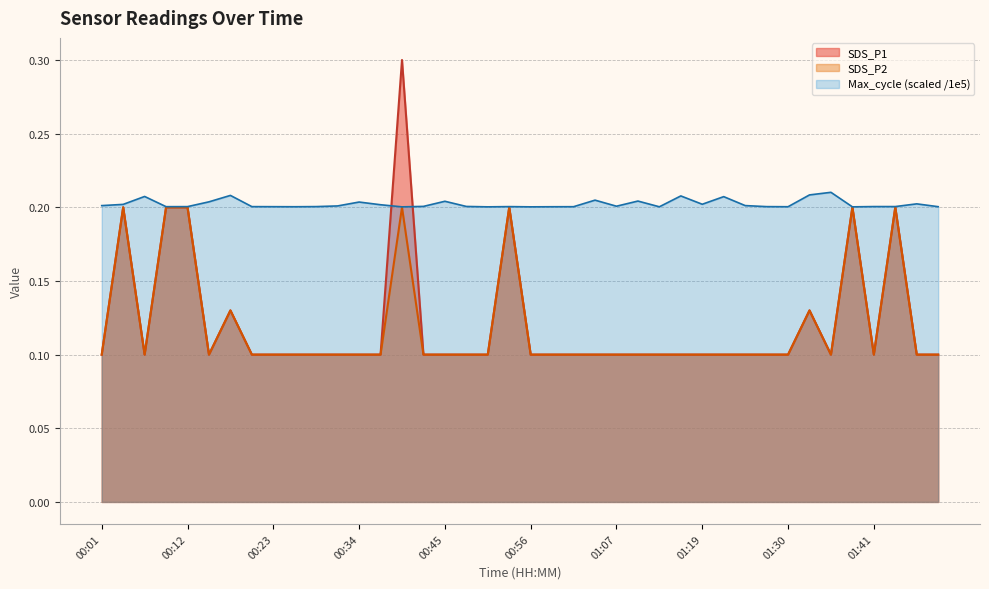

What is the maximum value shown in the chart?

0.3